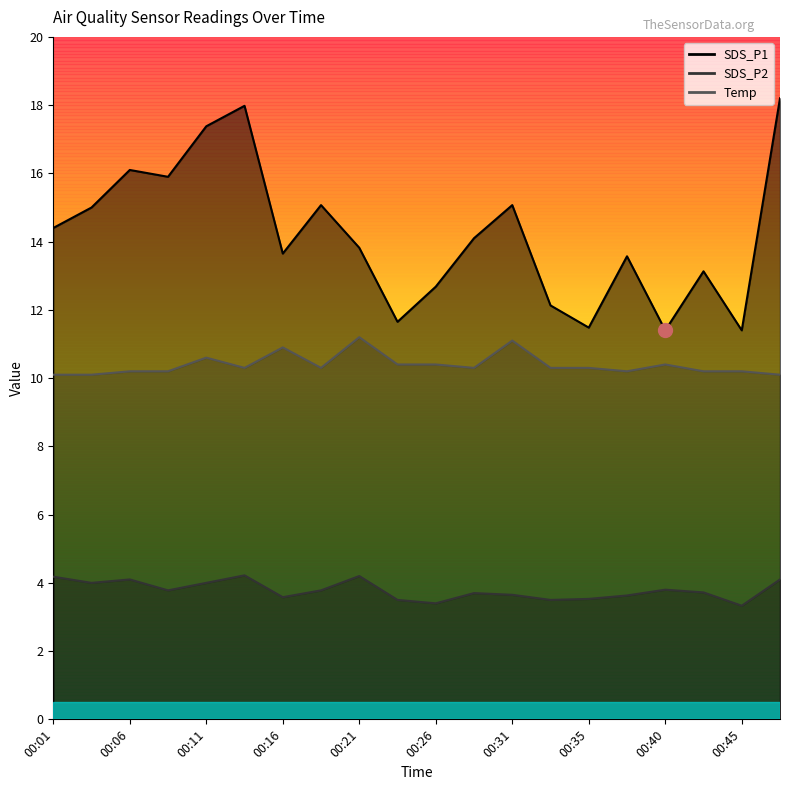

At how many categories does at least one series exceed 12?

16